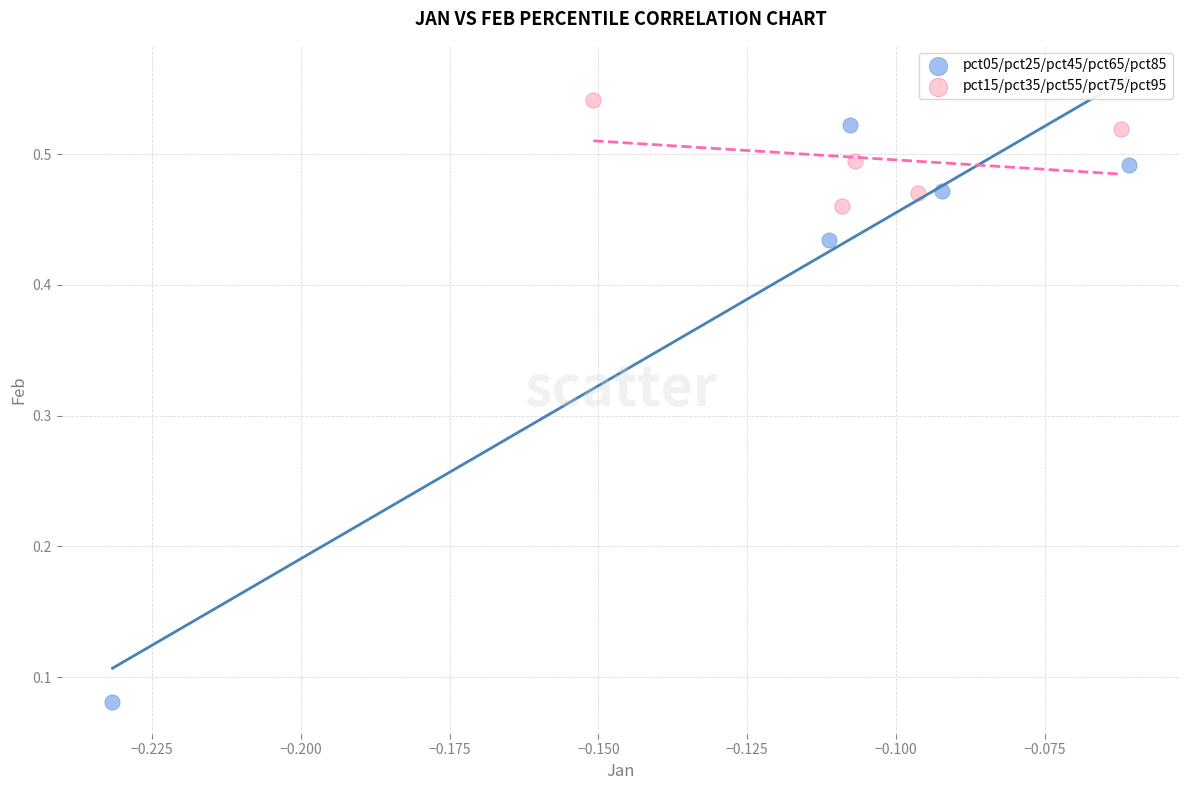

Which series has the largest Y range (max minus min)?

pct05/pct25/pct45/pct65/pct85